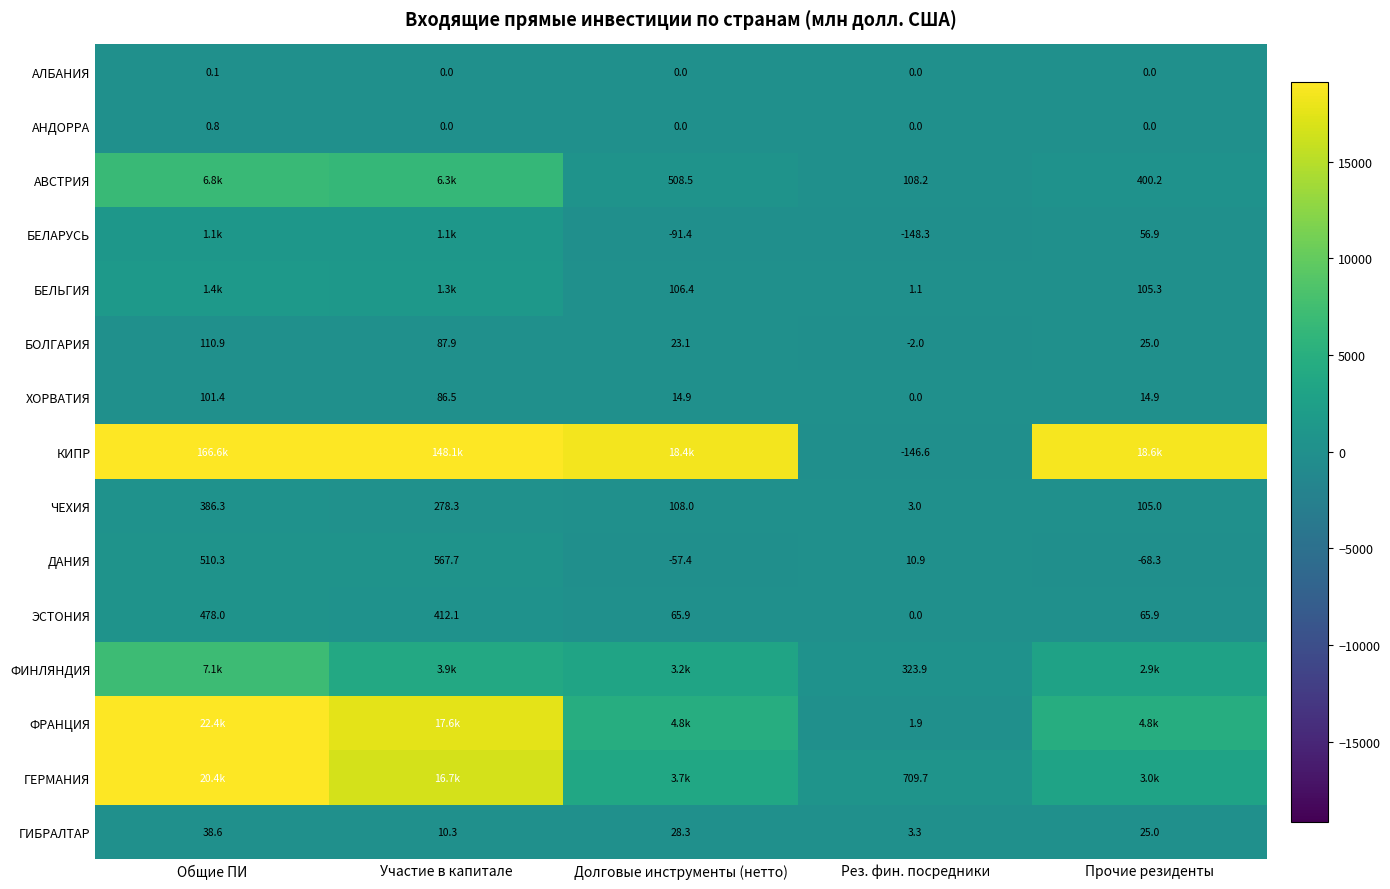

Which category has the lowest value in the ГИБРАЛТАР series?

Рез. фин. посредники